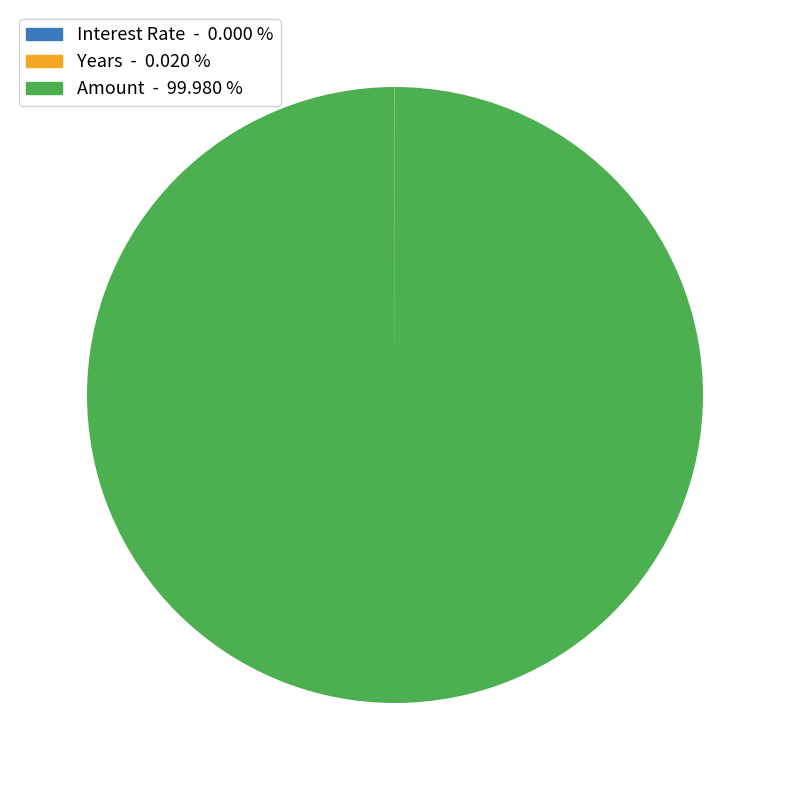

Does Amount - 99.980 % account for over 50% of the chart?

Yes